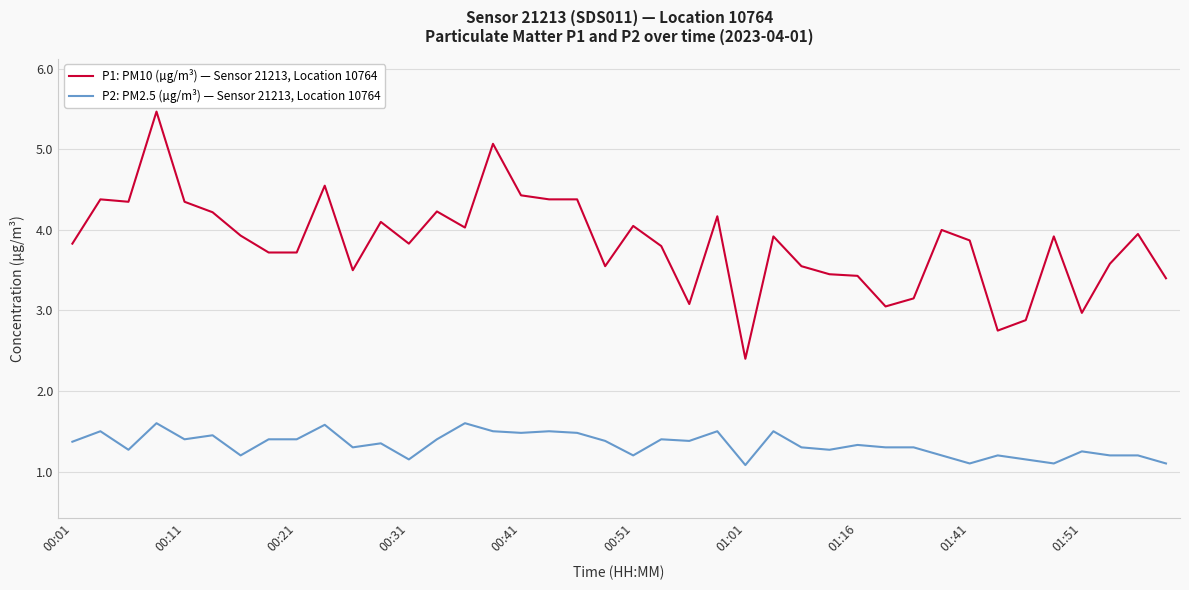

How many lines are shown in the chart?

2